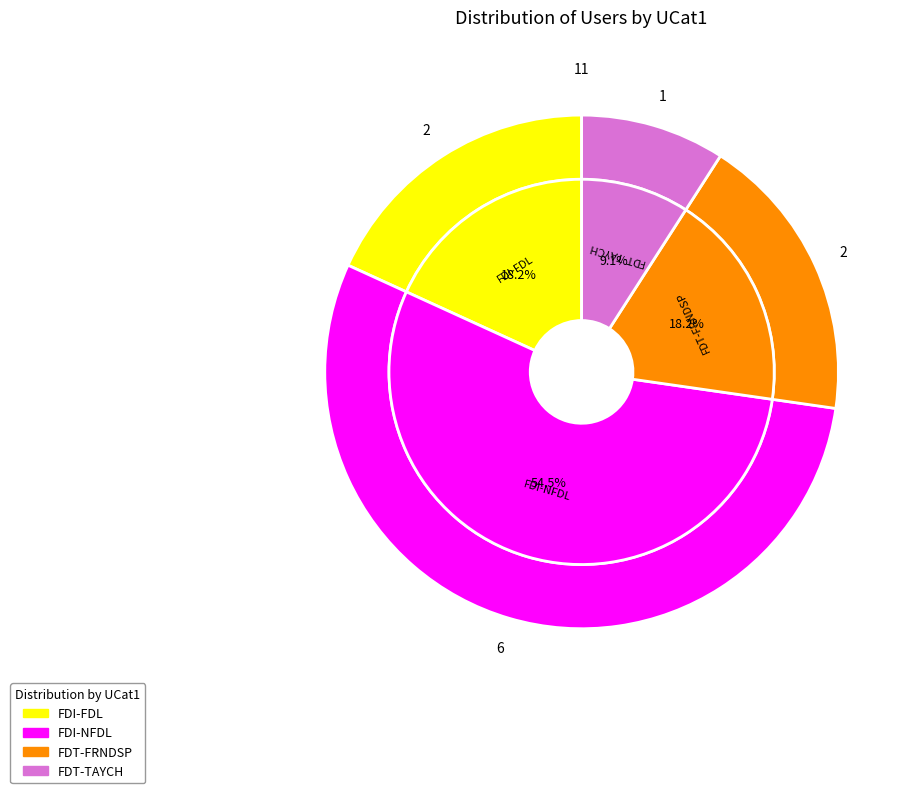

Which category accounts for the majority?

FDI-NFDL